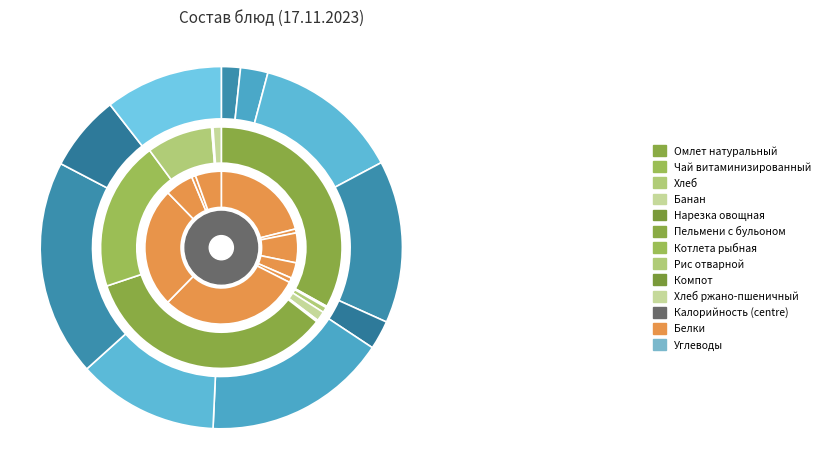

What is the smallest slice in the pie chart?

Чай витаминизированный